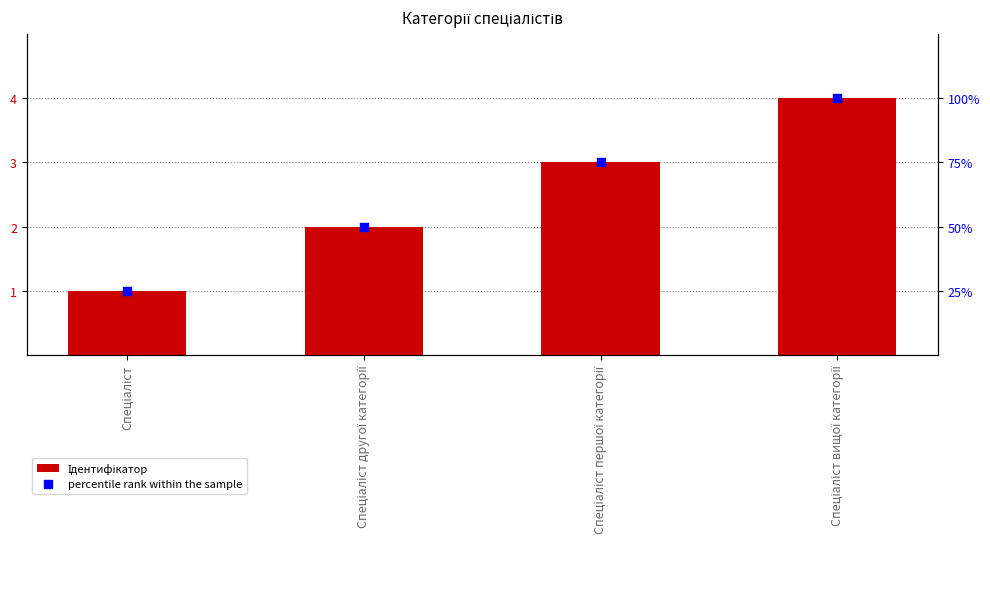

Which series has the largest total across all categories?

Ідентифікатор